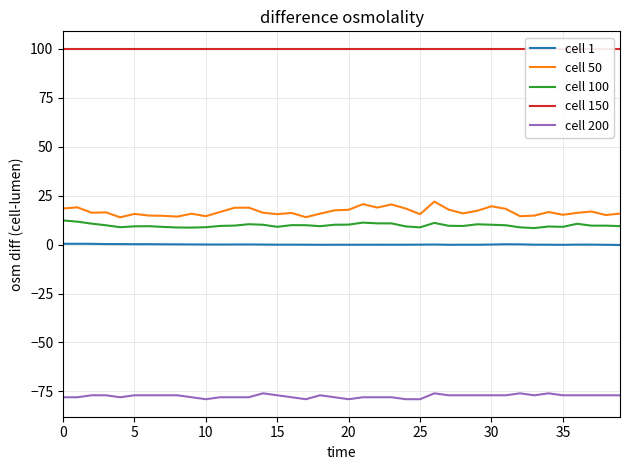

True or false: cell 150 and cell 1 intersect in this chart.

False